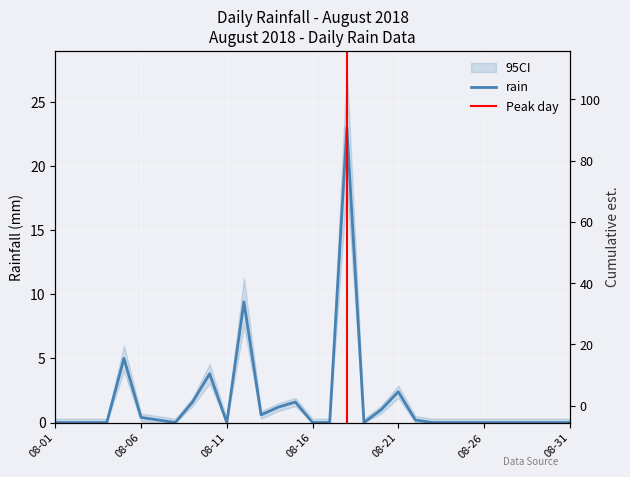

At which category does the chart reach its minimum across all series?

08-01